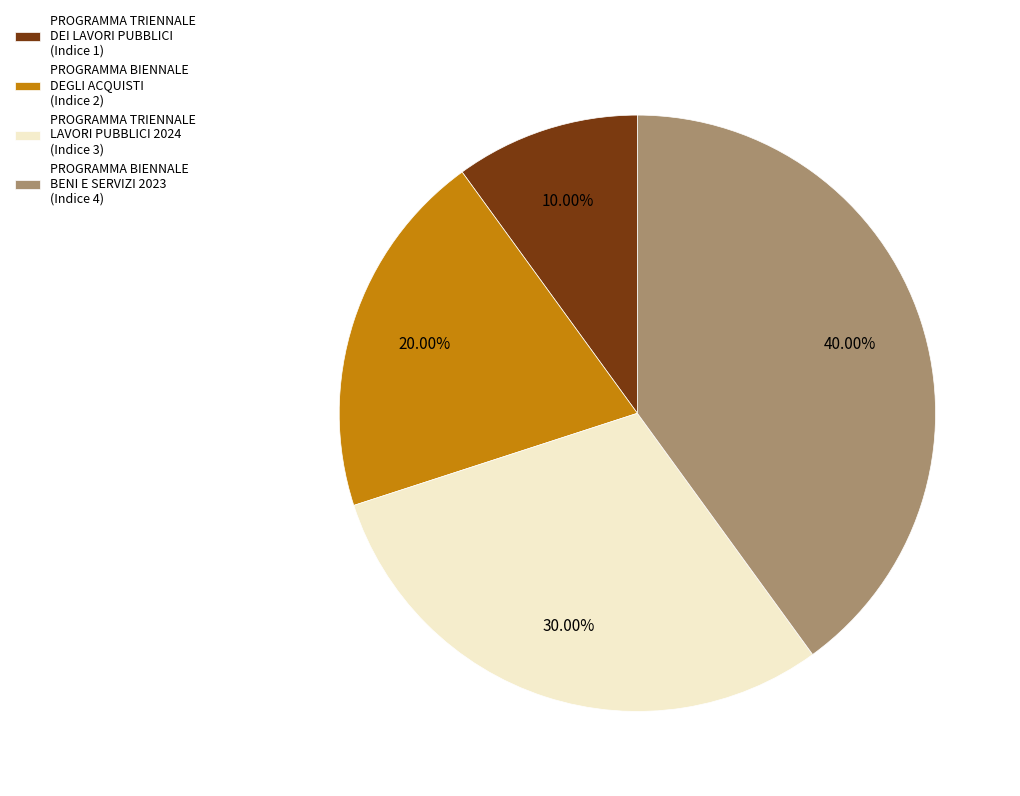

Which has a higher value, PROGRAMMA BIENNALE BENI E SERVIZI 2023 (Indice 4) or PROGRAMMA TRIENNALE LAVORI PUBBLICI 2024 (Indice 3)?

PROGRAMMA BIENNALE BENI E SERVIZI 2023 (Indice 4)